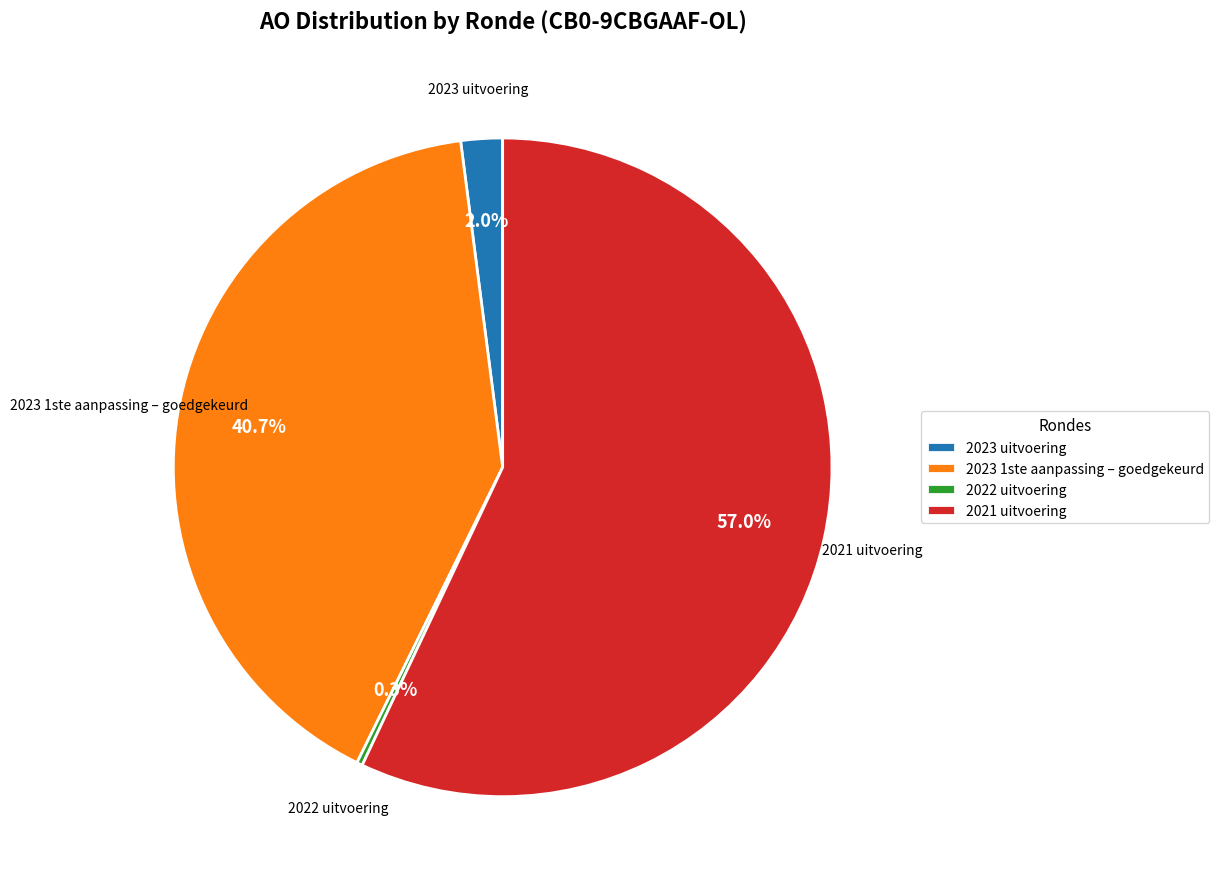

To the nearest percent, what is the combined percentage of 2022 uitvoering and 2021 uitvoering?

57%